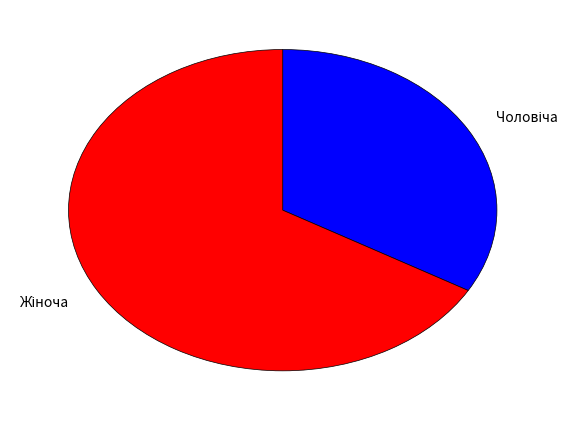

Does any single category account for the majority?

Yes